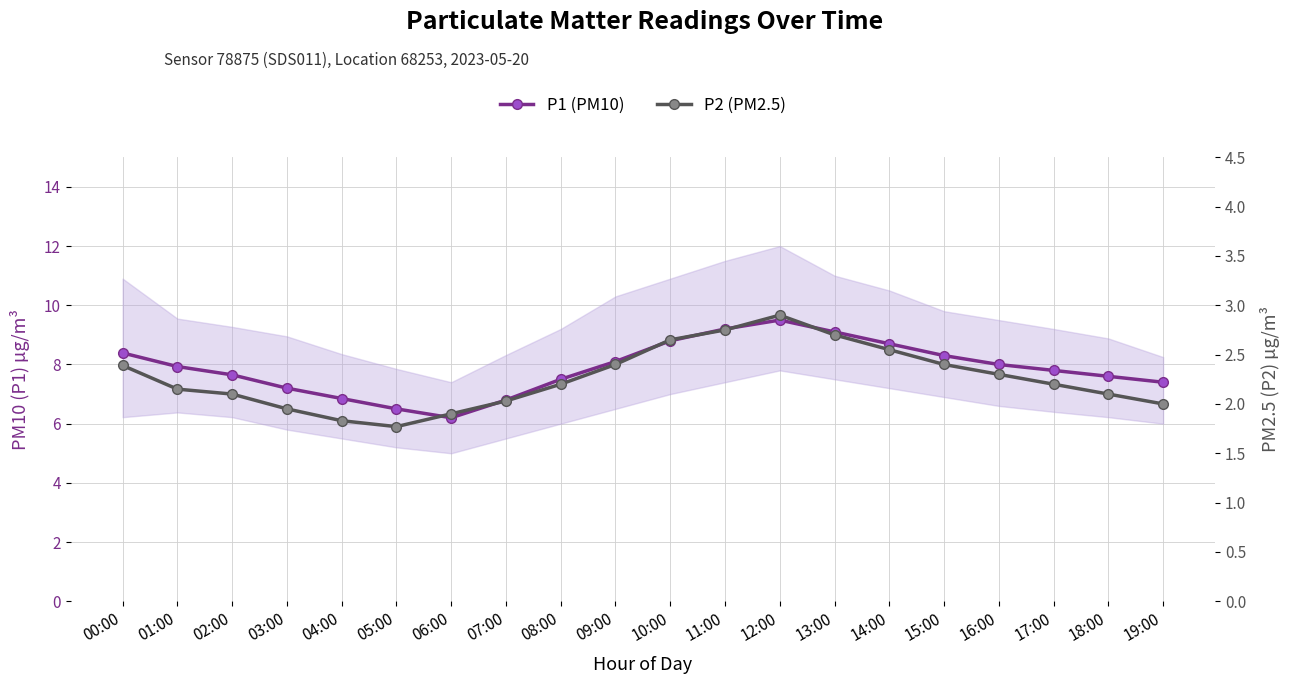

Which series changed the most between 13:00 and 16:00?

P1 (PM10)